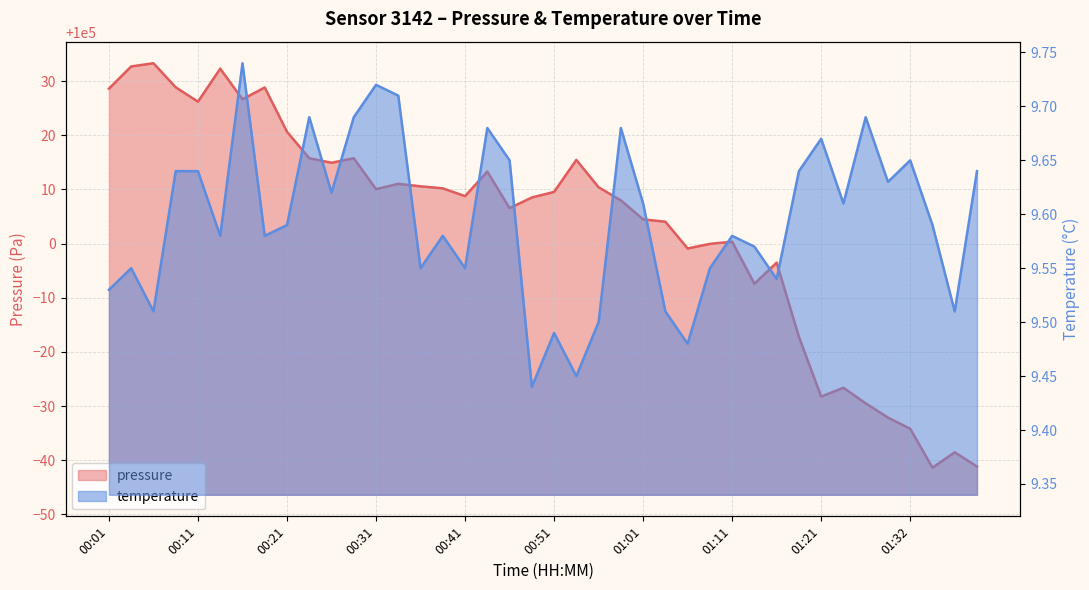

True or false: pressure and temperature cross at least once.

False